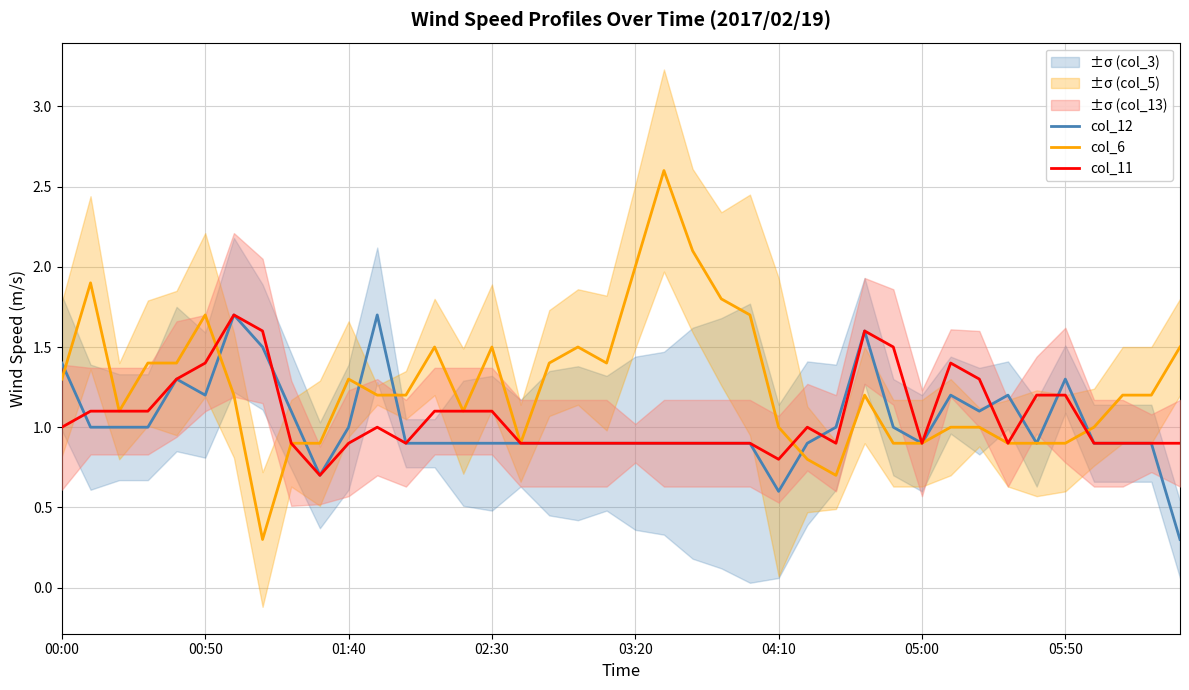

Is it true that col_6 equals 0.8 at 26?

True